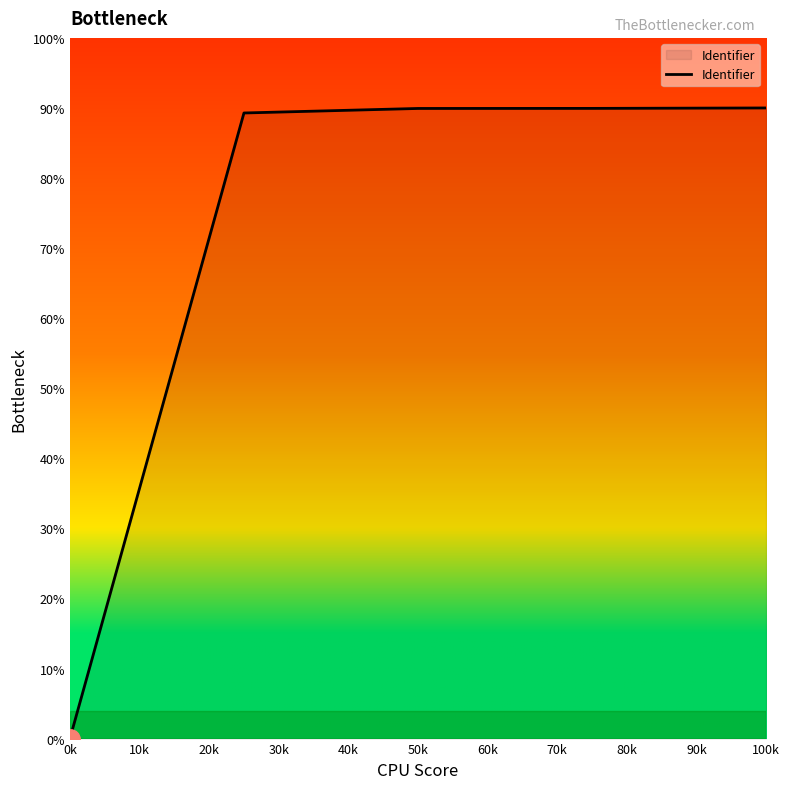

What is the maximum value shown in the chart?

90.0